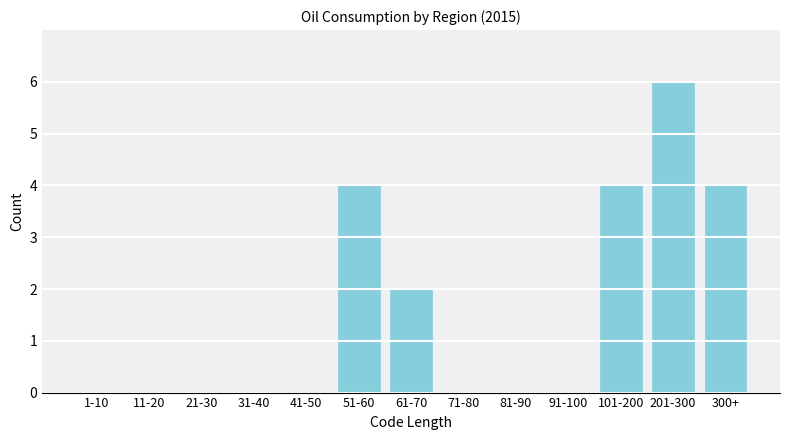

Reading left to right, what are all the values shown in this chart?

1-10=0	11-20=0	21-30=0	31-40=0	41-50=0	51-60=4	61-70=2	71-80=0	81-90=0	91-100=0	101-200=4	201-300=6	300+=4